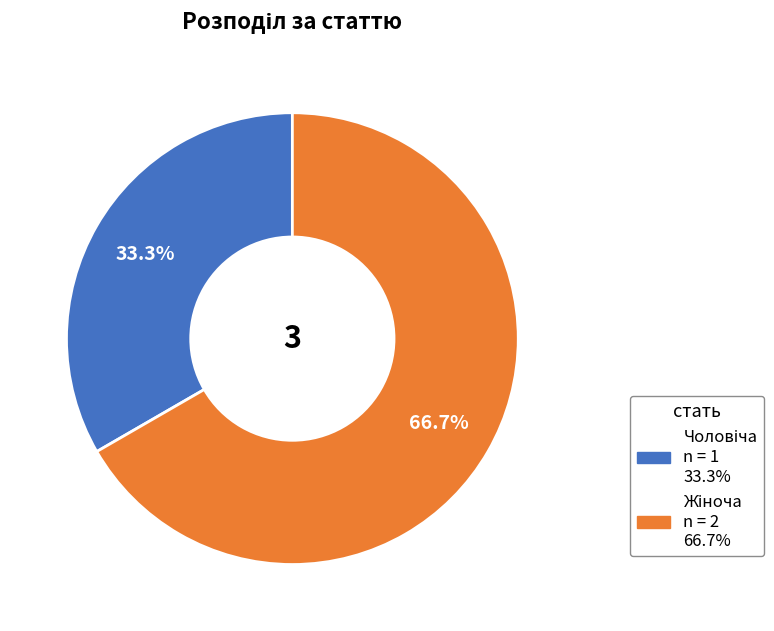

Does any single category account for the majority?

Yes